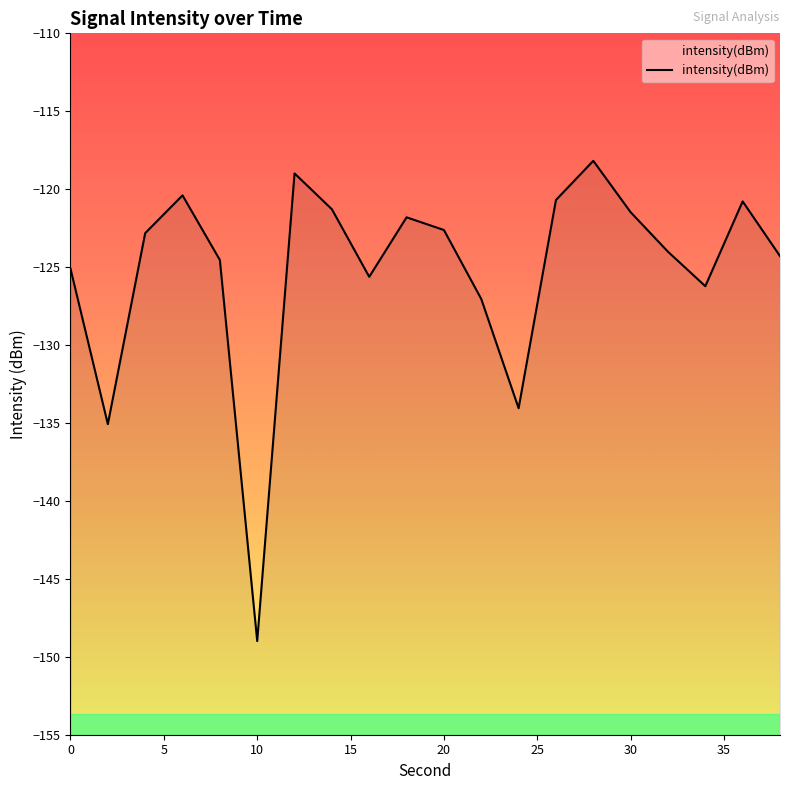

Reading left to right, extract all data points from this chart.

-125.1	-135.1	-122.8	-120.4	-124.5	-149.0	-119.0	-121.3	-125.6	-121.8	-122.6	-127.0	-134.1	-120.7	-118.2	-121.5	-124.0	-126.2	-120.8	-124.3